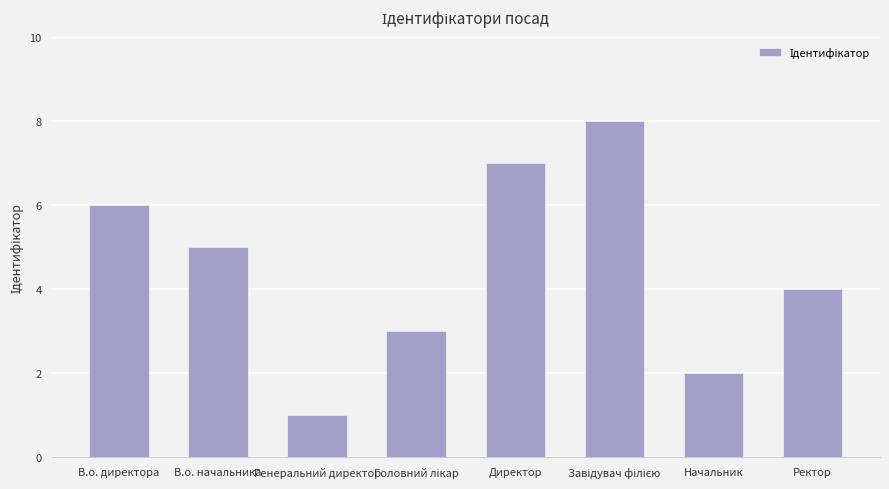

How many data points are less than 5?

4